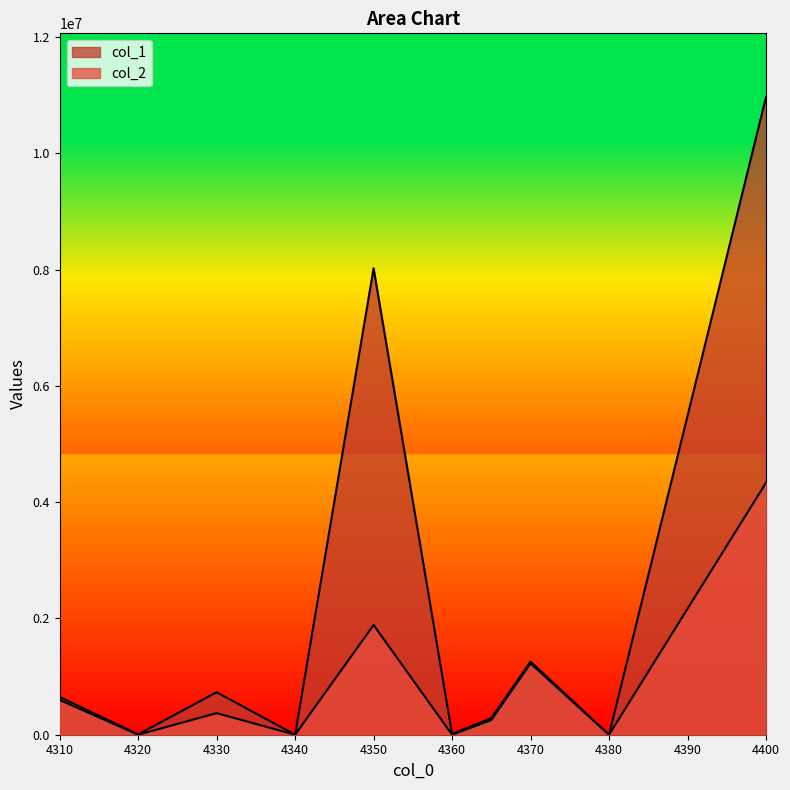

Reading left to right, list all the values displayed in this chart.

col_1: 4310=649837	4320=5747	4330=730623	4340=0	4350=8022237	4360=13440	4365=286079	4370=1258019	4380=0	4400=10965982
col_2: 4310=597308	4320=92	4330=371157	4340=0	4350=1886865	4360=0	4365=252258	4370=1225562	4380=0	4400=4333242